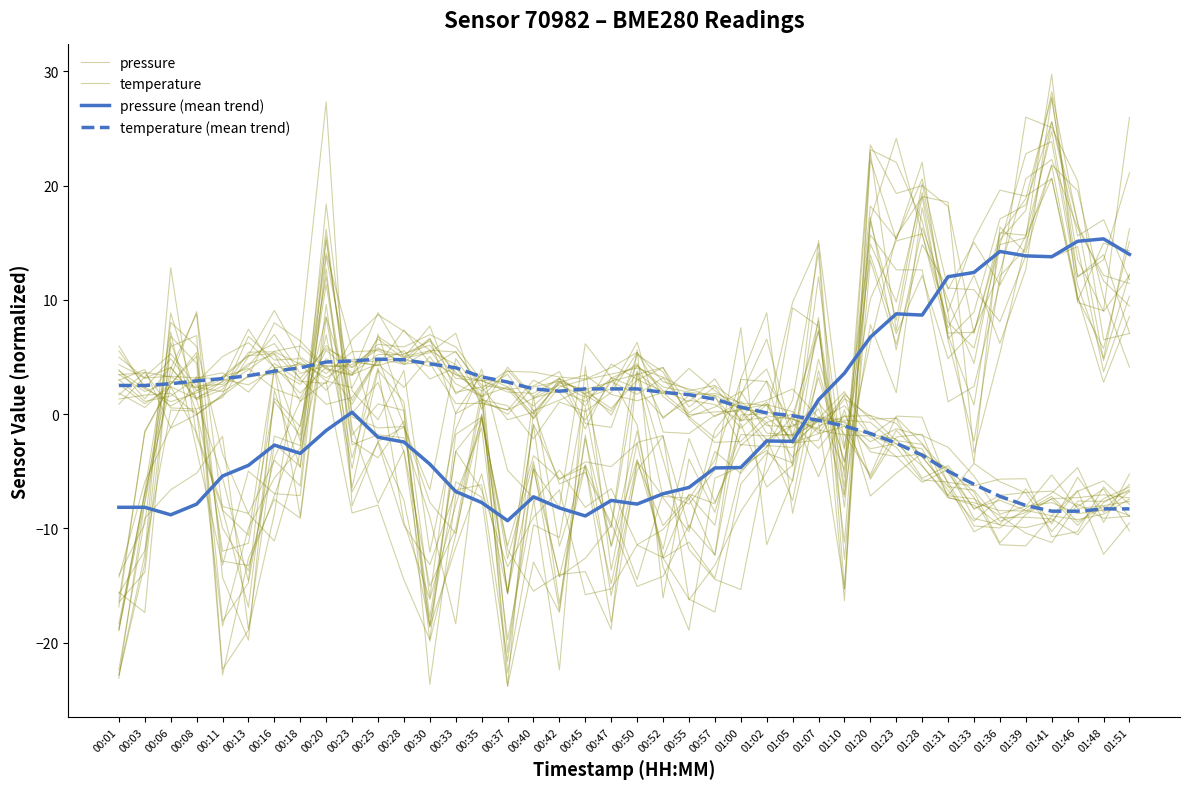

True or false: pressure and temperature cross at least once.

True